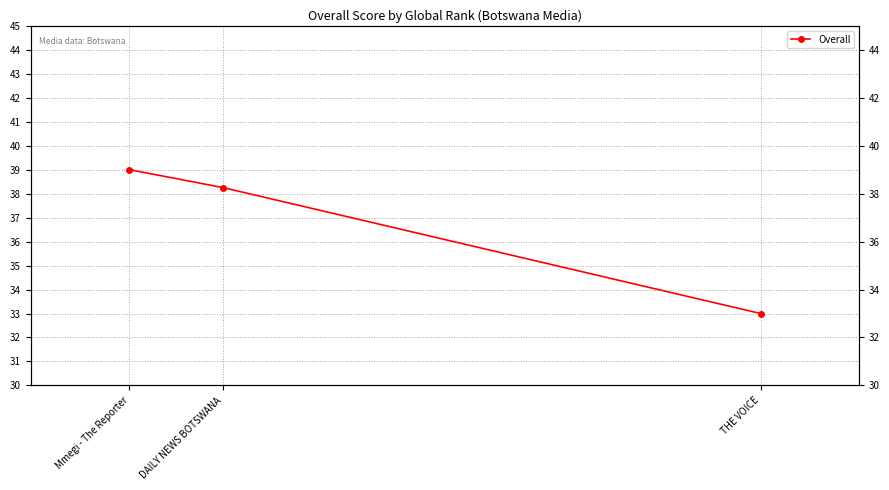

What is the label of the 1st point from the right?

THE VOICE